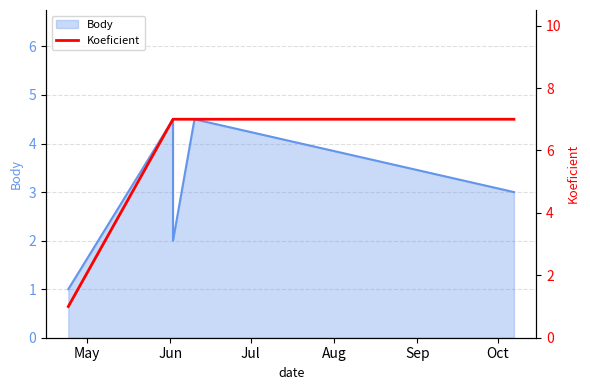

How many lines are shown in the chart?

1